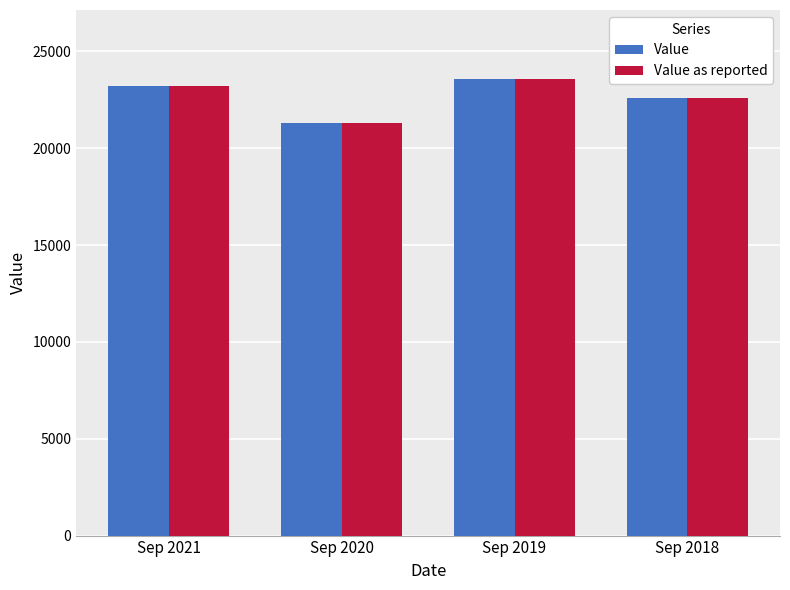

What is the average value of the Value as reported series?

22675